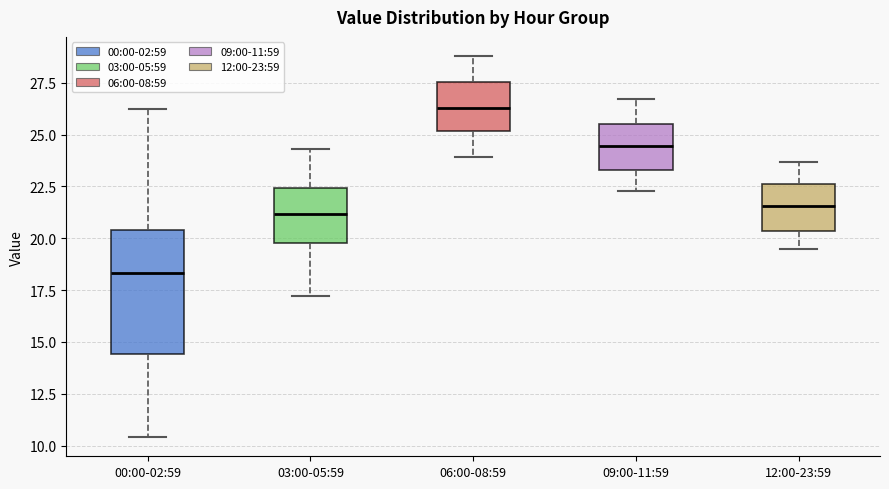

Reading left to right, read every box against the y-axis: the position of its median line, the range the box covers, and the ends of its whiskers. The values are not printed on the chart, so give them approximately, as read against the axis.

00:00-02:59: median 18.5, box 14.5 to 20.5, whiskers 10.5 to 26.5
03:00-05:59: median 21.0, box 20.0 to 22.5, whiskers 17.0 to 24.5
06:00-08:59: median 26.5, box 25.0 to 27.5, whiskers 24.0 to 29.0
09:00-11:59: median 24.5, box 23.5 to 25.5, whiskers 22.5 to 26.5
12:00-23:59: median 21.5, box 20.5 to 22.5, whiskers 19.5 to 23.5